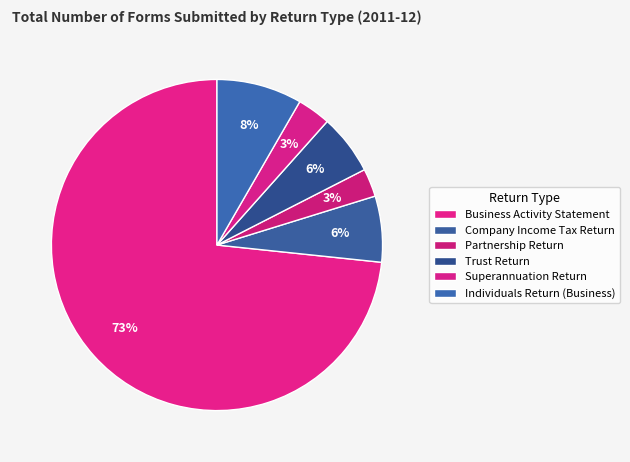

What is the largest slice in the pie chart?

Business Activity Statement